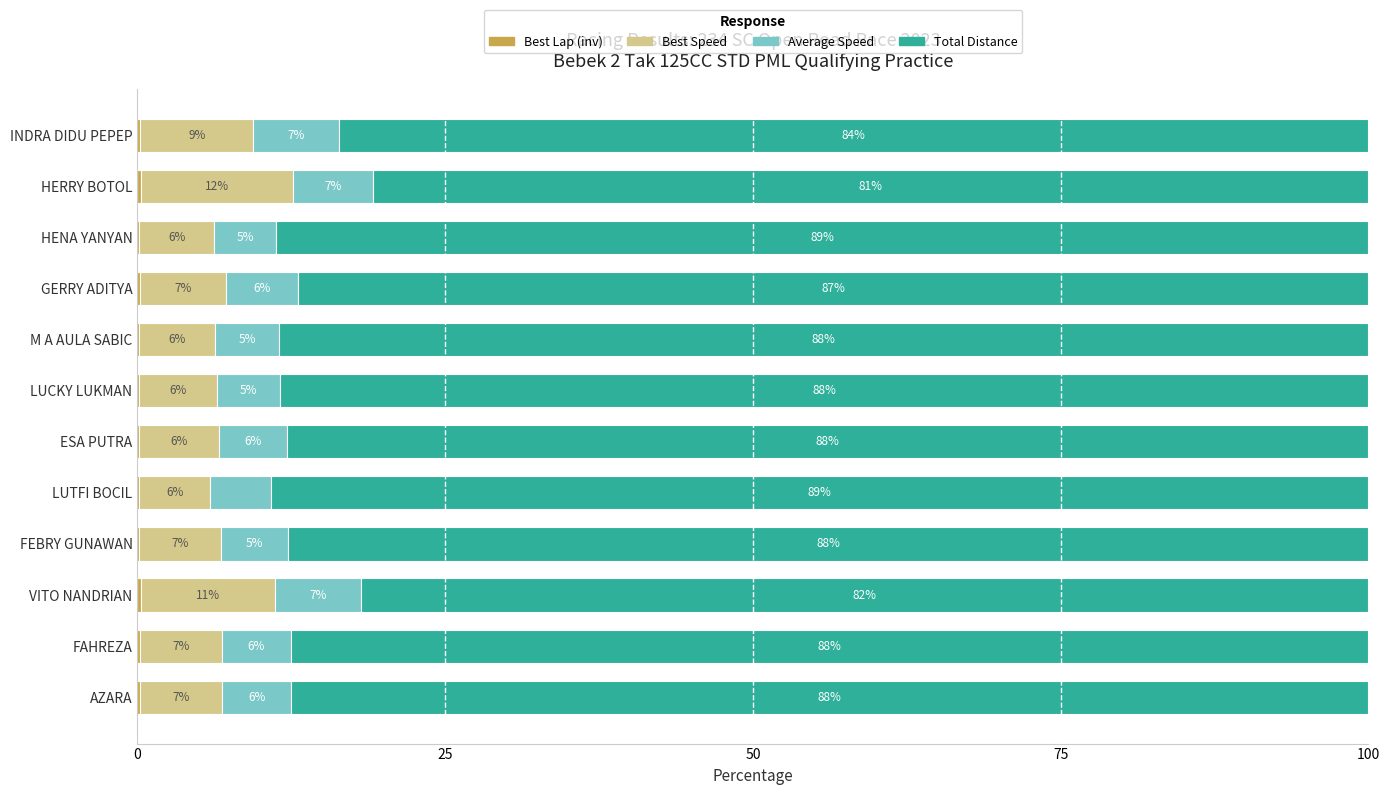

Count the number of categories in the chart.

12